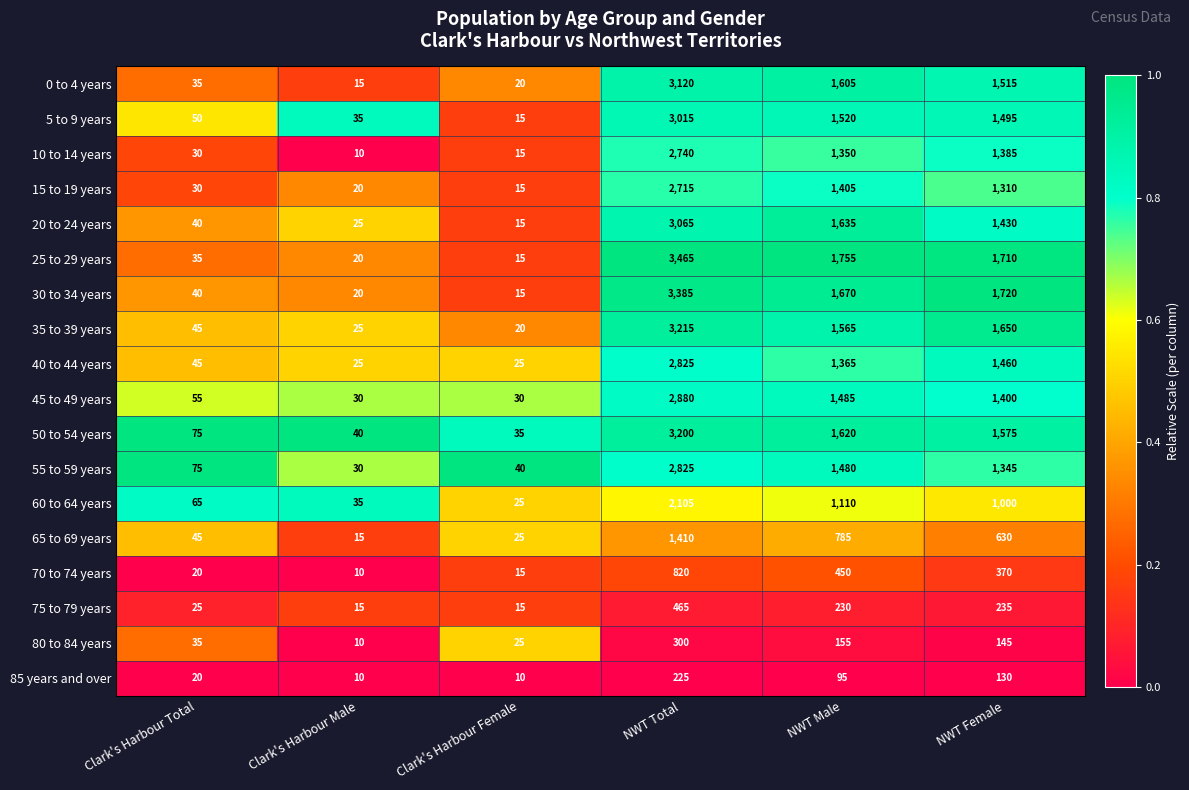

What is the sum of all 70 to 74 years values?

1685